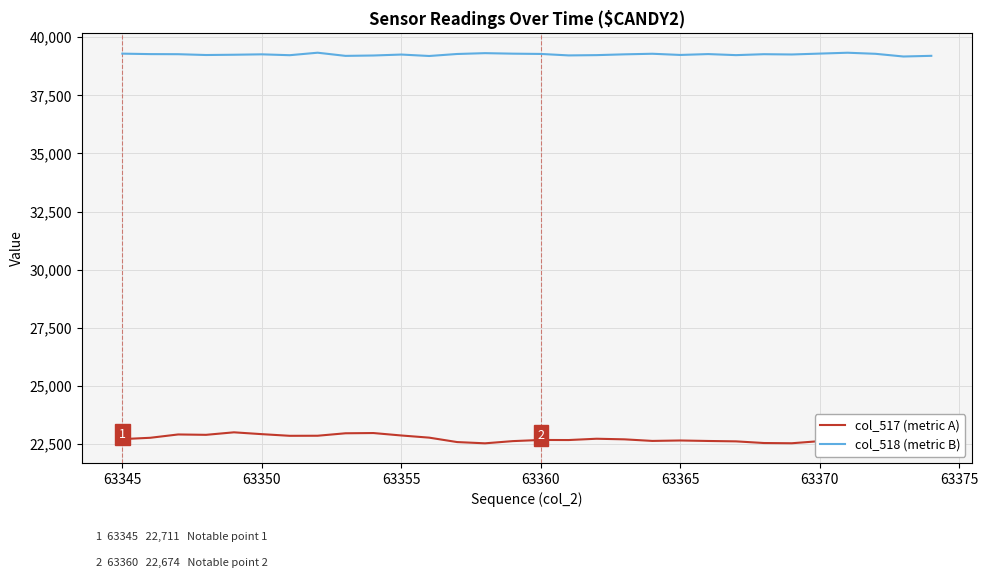

How many lines are shown in the chart?

2